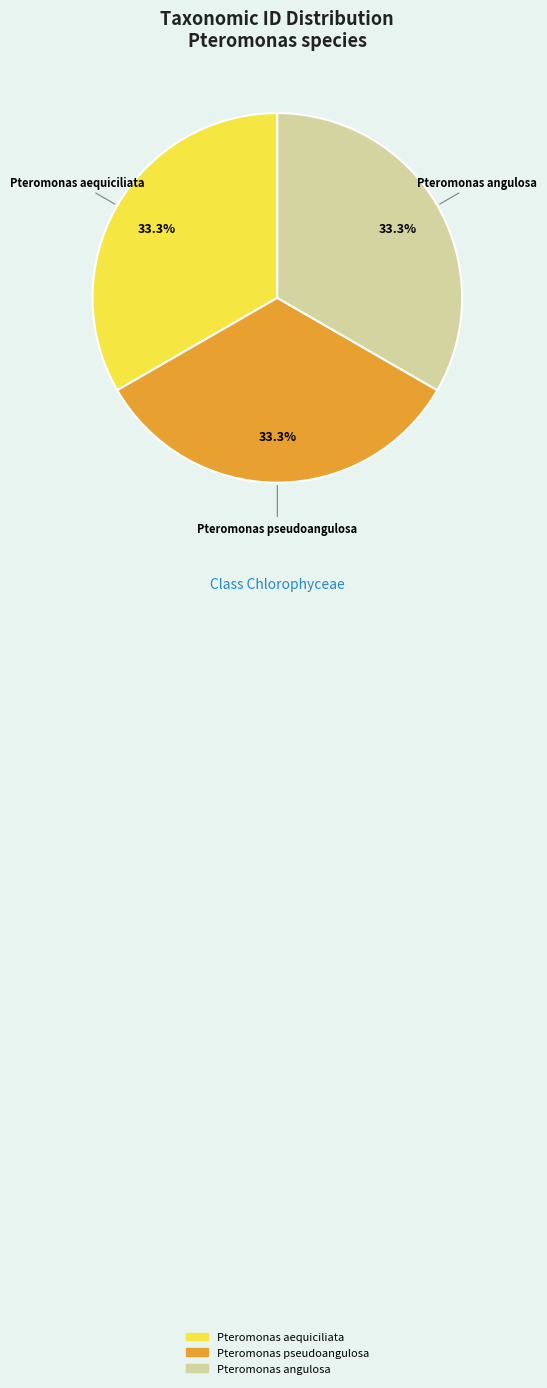

The Pteromonas aequiciliata slice represents 33% of the pie. True or false?

True